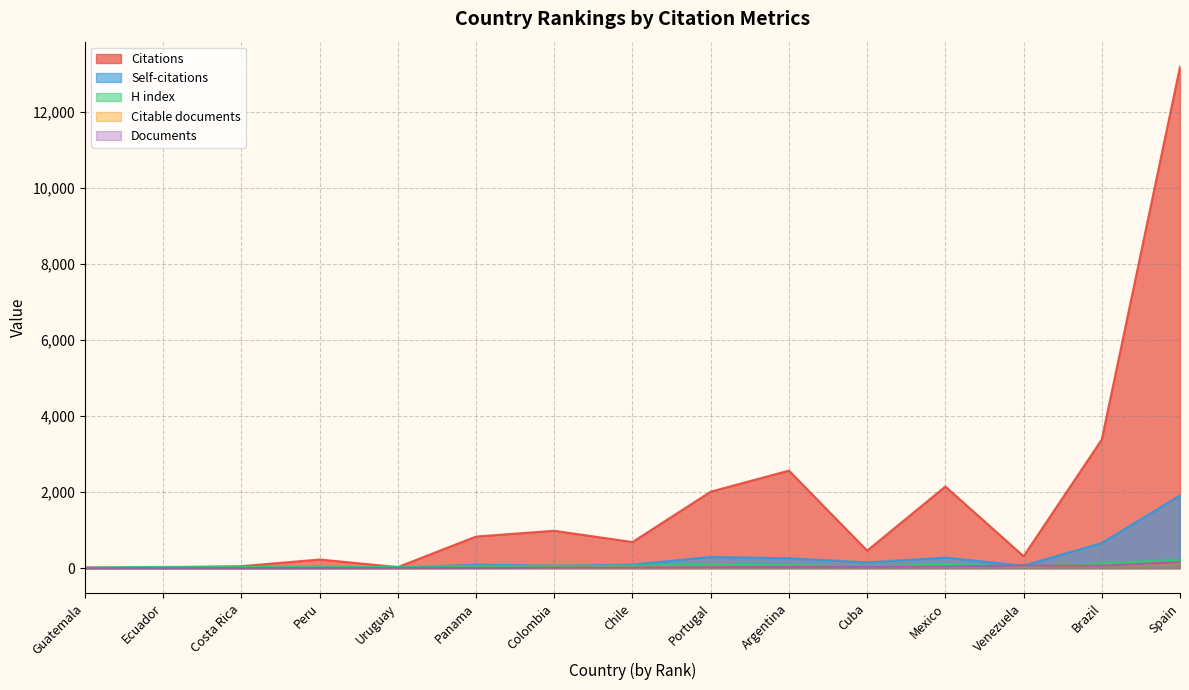

Which category has the highest value in the Self-citations series?

Spain